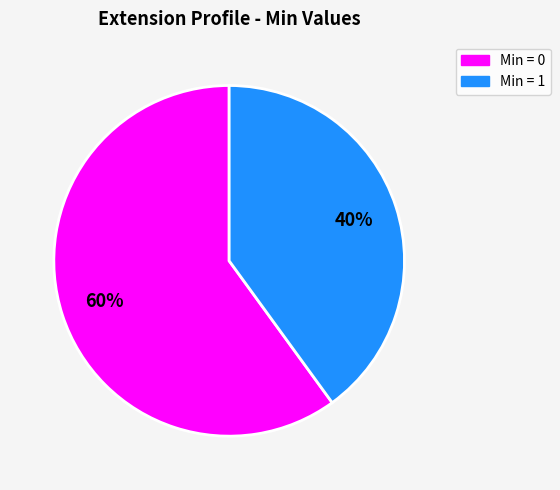

Does any single category account for the majority?

Yes